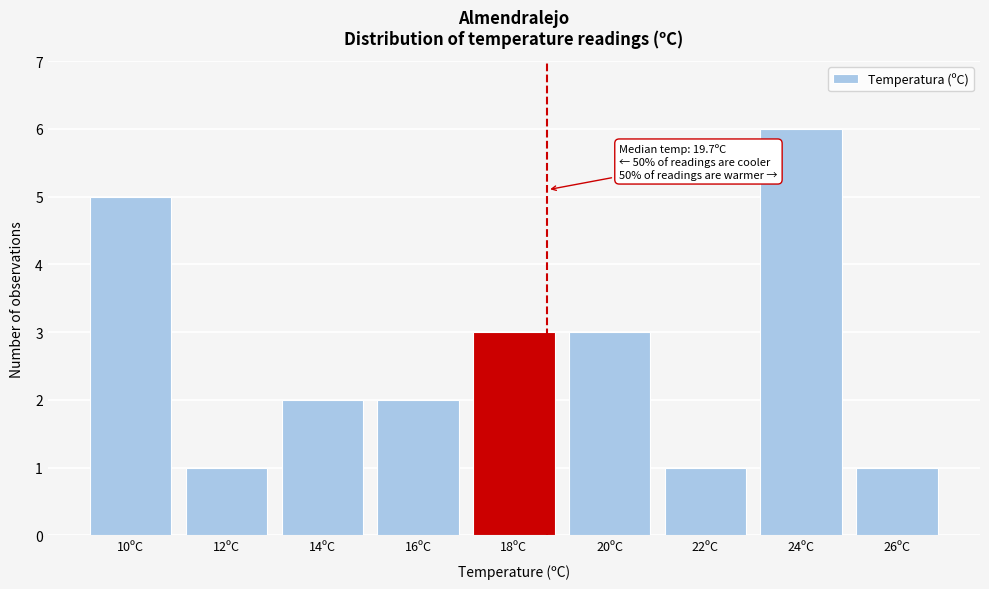

Reading left to right, list all the values displayed in this chart.

10ºC=5	12ºC=1	14ºC=2	16ºC=2	18ºC=3	20ºC=3	22ºC=1	24ºC=6	26ºC=1